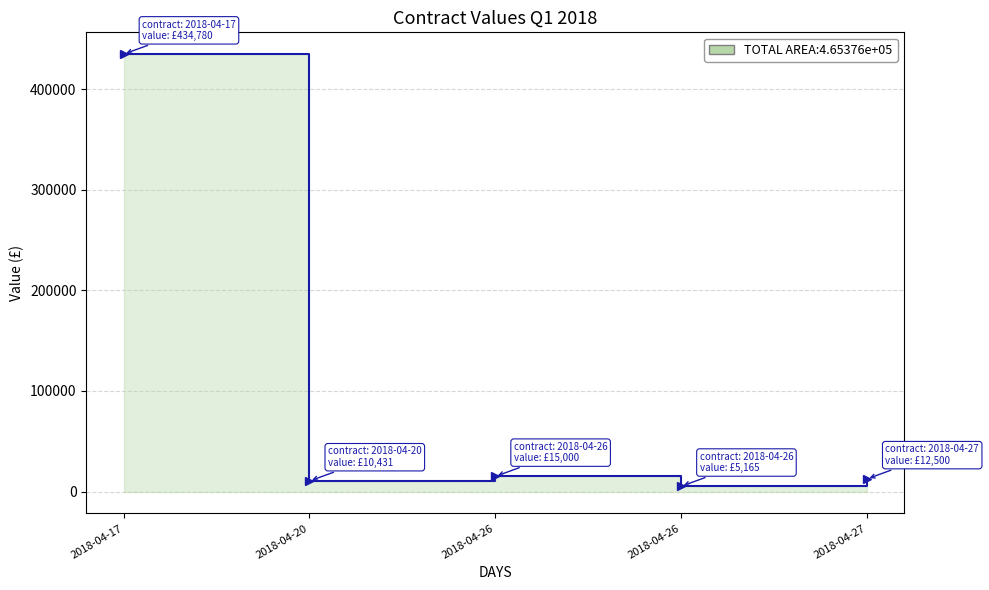

At which label is the value closest to 219972?

2018-04-26